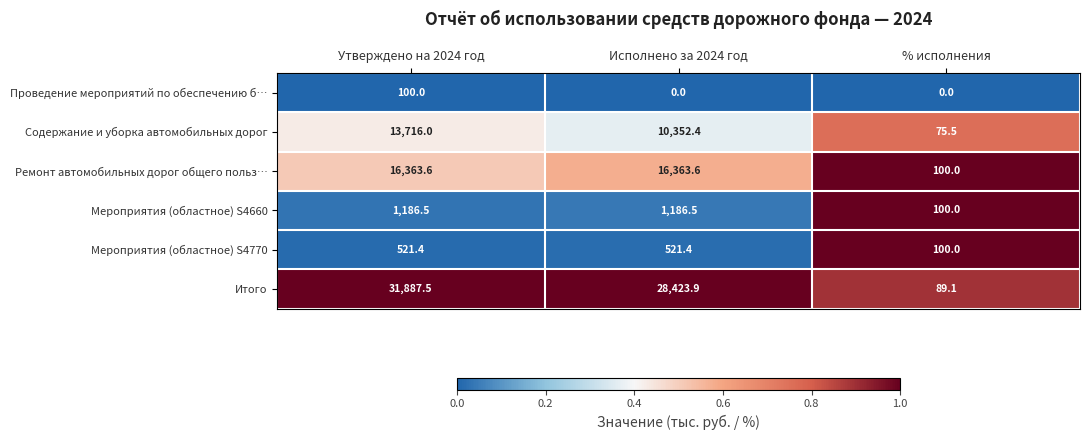

Reading left to right, transcribe all the data shown in this chart.

Проведение мероприятий по обеспечению б…: 100.0	0.0	0.0
Содержание и уборка автомобильных дорог: 13716.0	10352.4	75.5
Ремонт автомобильных дорог общего польз…: 16363.6	16363.6	100.0
Мероприятия (областное) S4660: 1186.5	1186.5	100.0
Мероприятия (областное) S4770: 521.4	521.4	100.0
Итого: 31887.5	28423.9	89.1